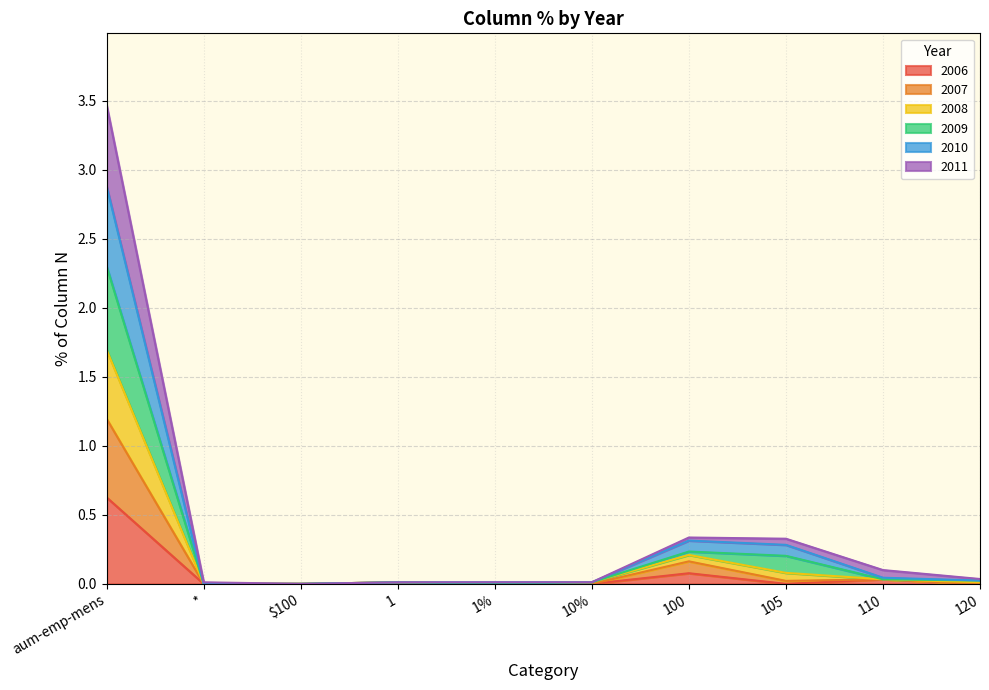

What is the spread (max minus min) of values at 110?

0.1